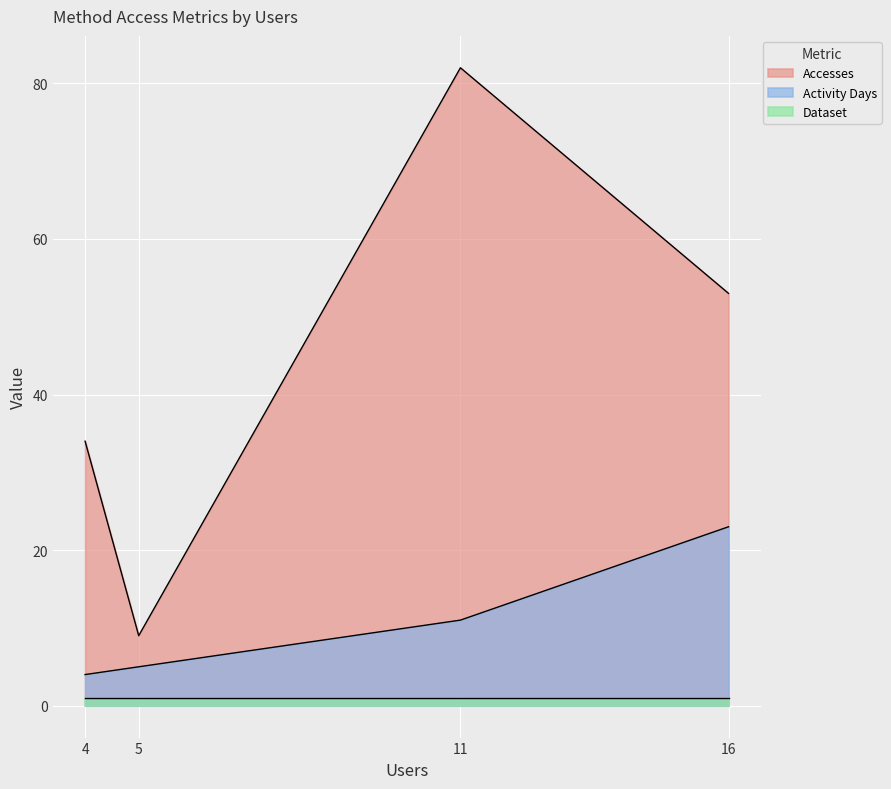

What is the difference between the maximum and minimum values in the Activity Days series?

19